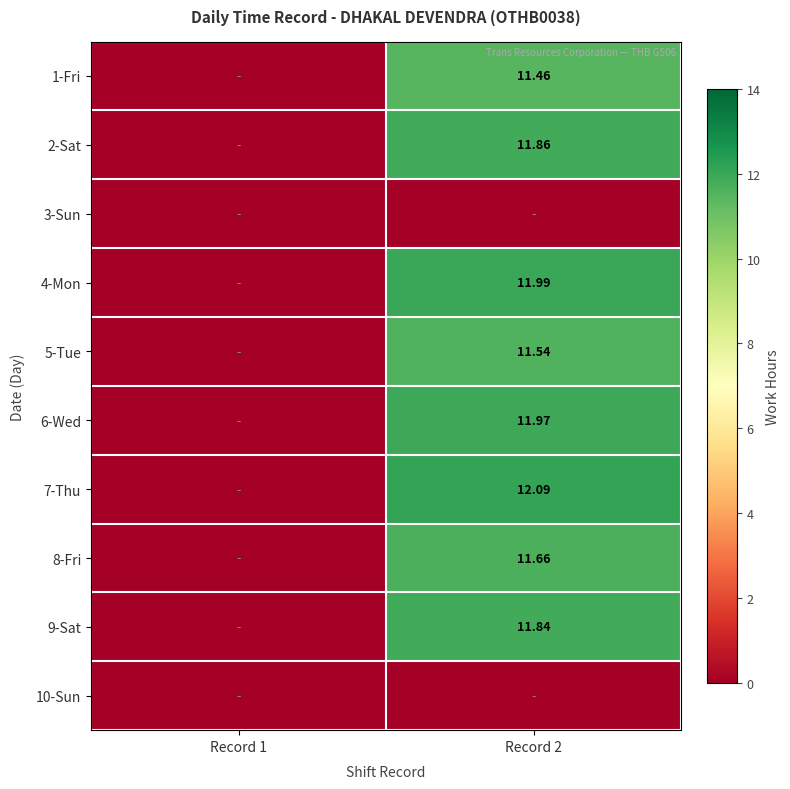

Is the value of 6-Wed at Record 2 greater than the value of 7-Thu at Record 2?

No